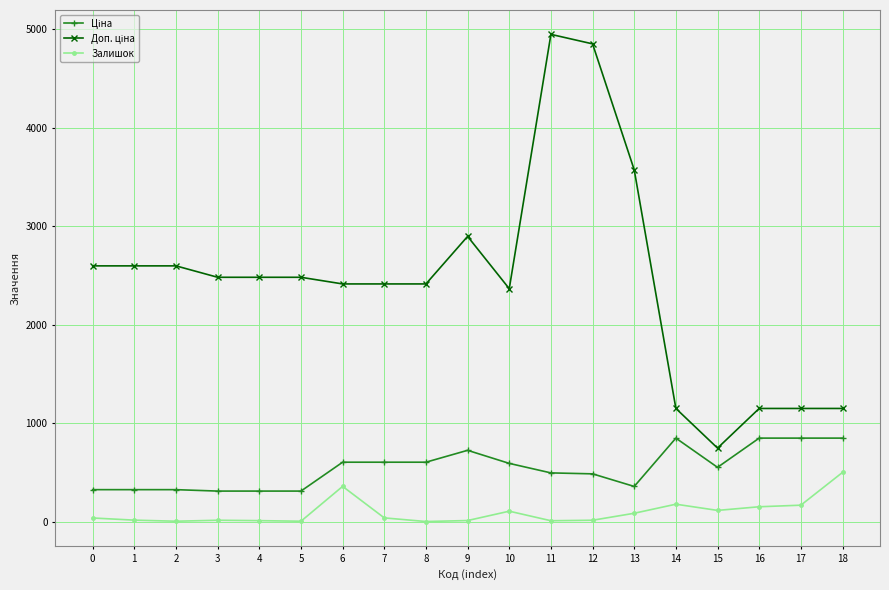

What is the greatest value displayed?

4950.4